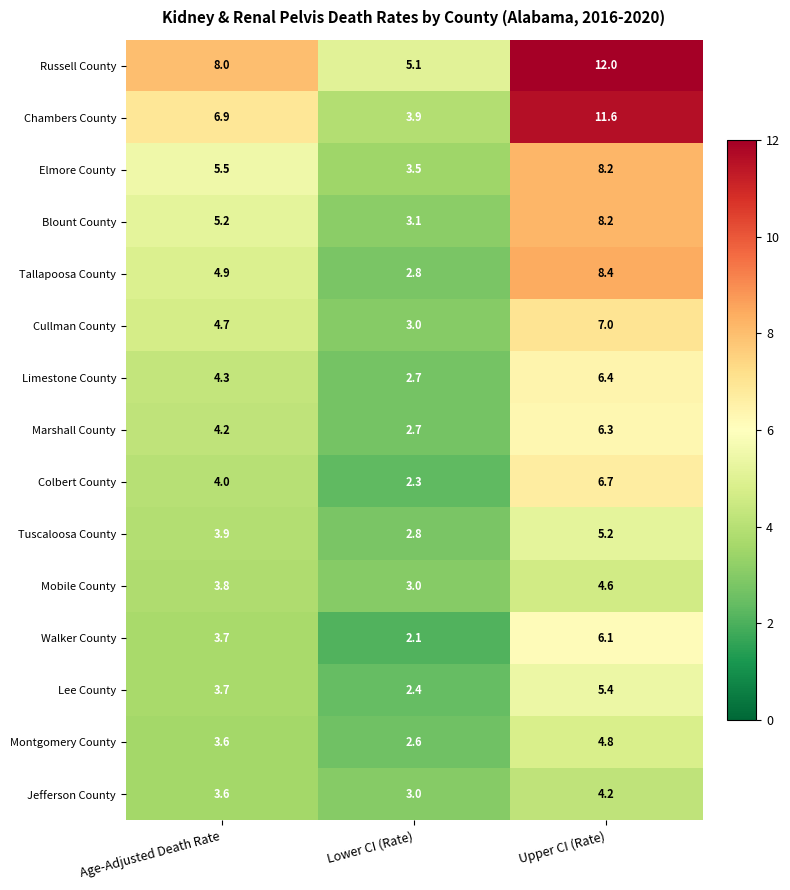

Which series has the largest total across all categories?

Russell County